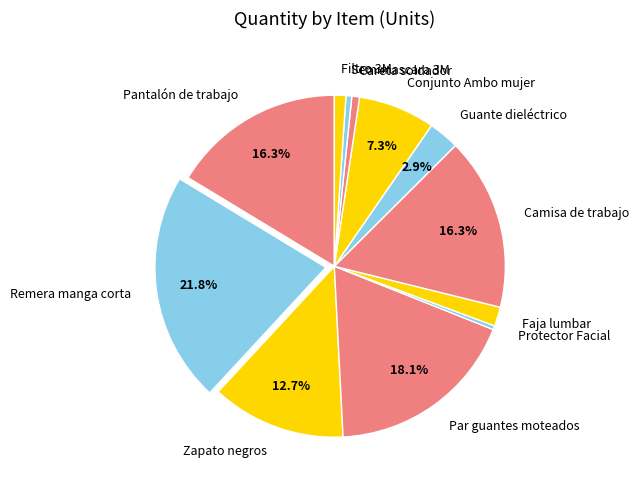

To the nearest percent, what is the average slice percentage?

8%